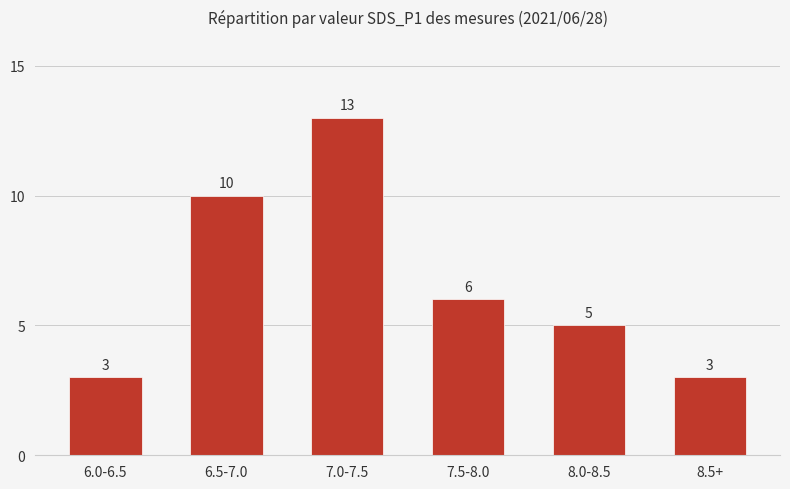

What is the greatest value displayed?

13